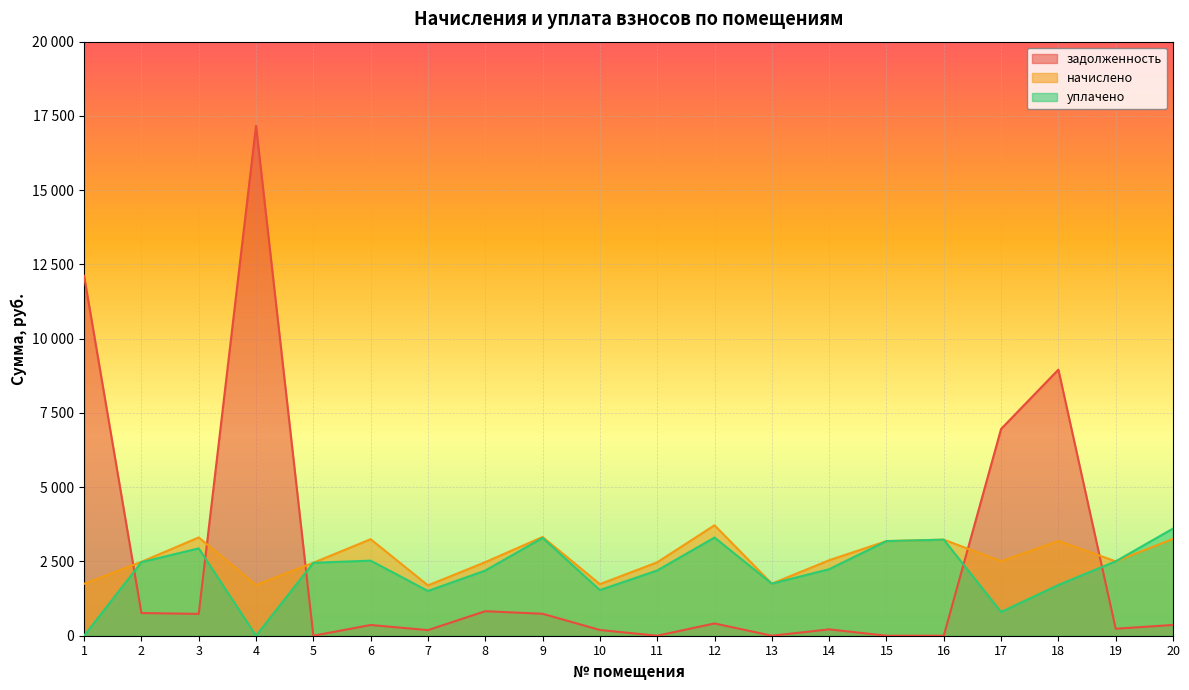

Where is the first local maximum for уплачено?

3